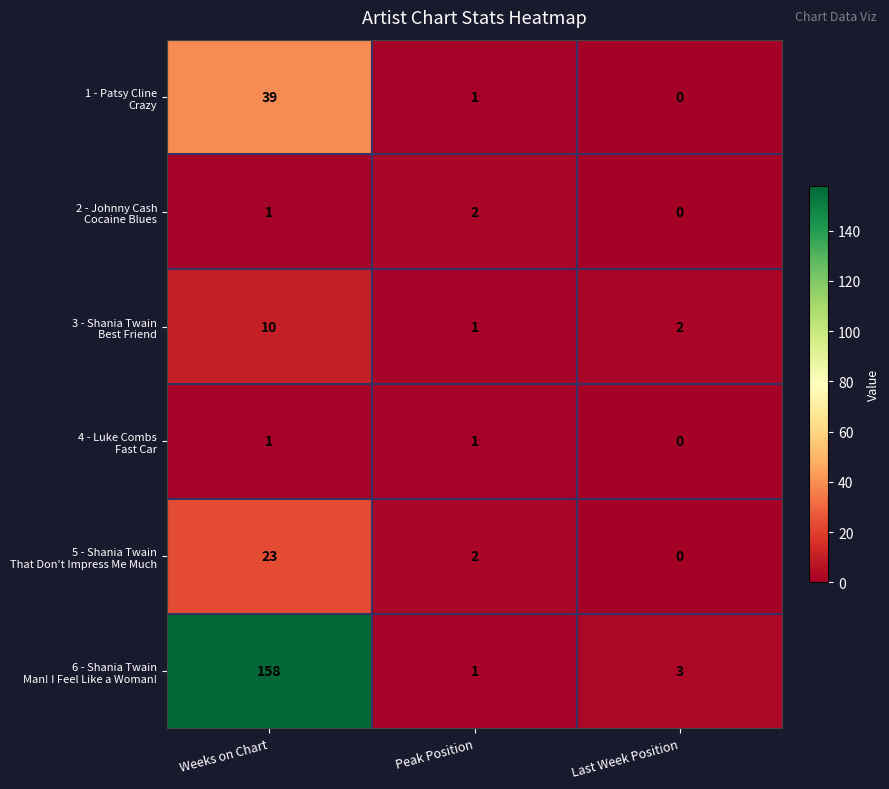

At which category is the sum across all series the highest?

Weeks on Chart